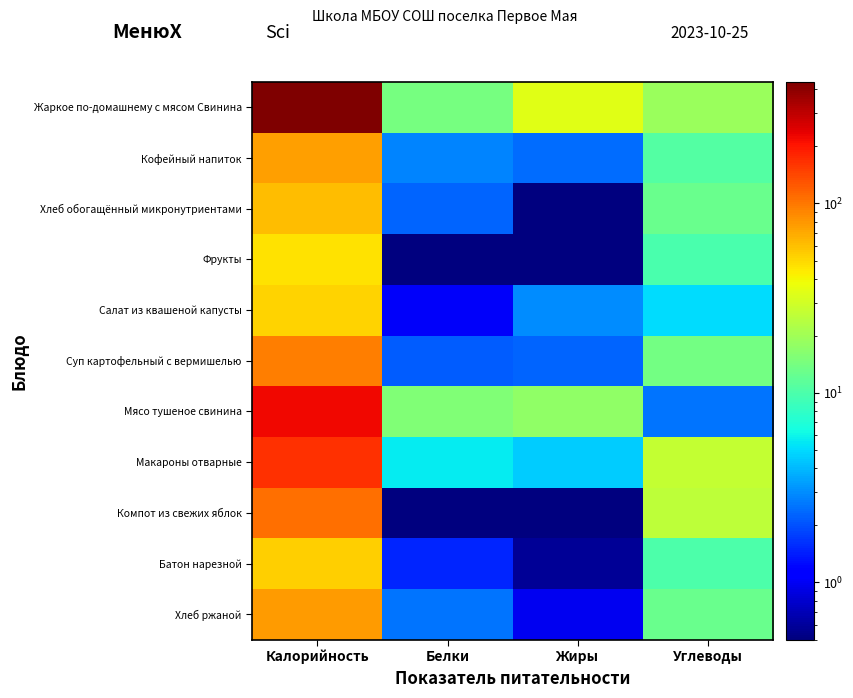

At how many categories does at least one series exceed 14?

4